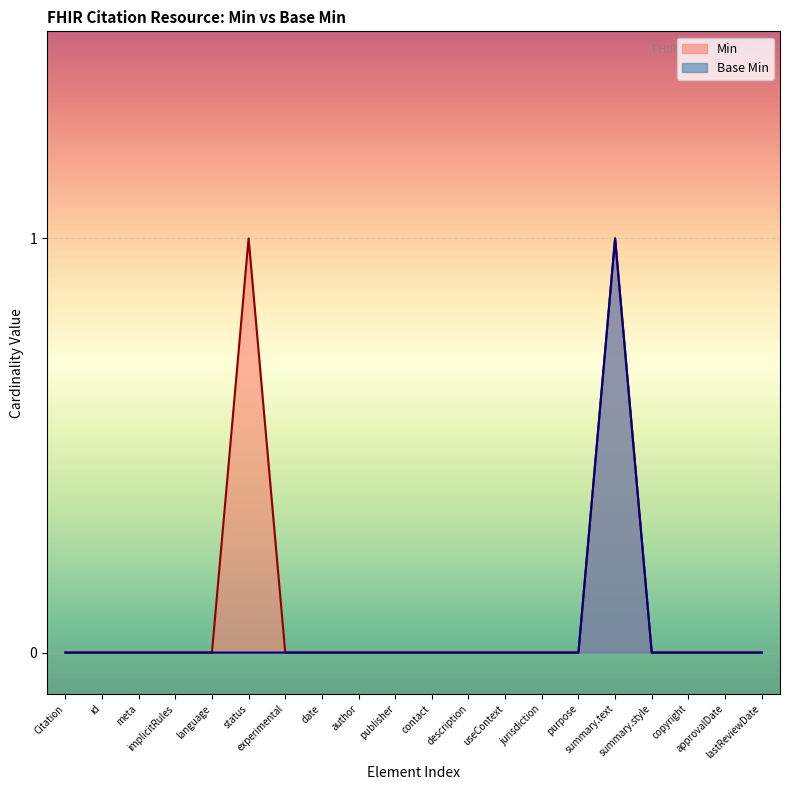

How many points are higher than both their immediate neighbors (excluding endpoints)?

1